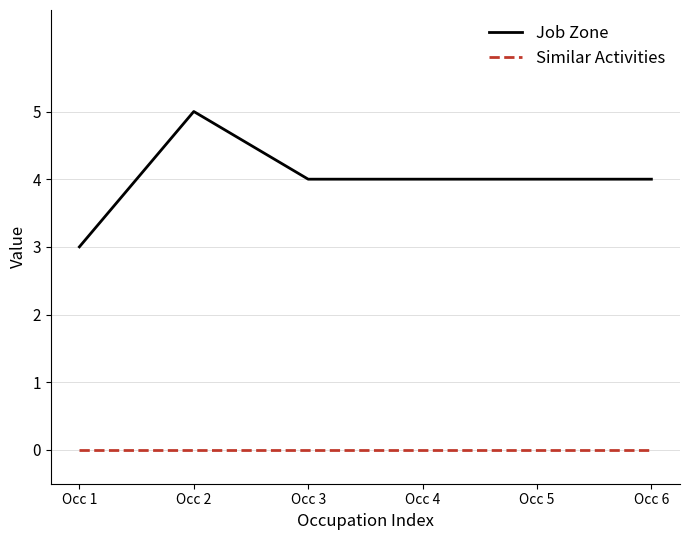

The Job Zone series shows 6 at Occ 6. True or false?

False